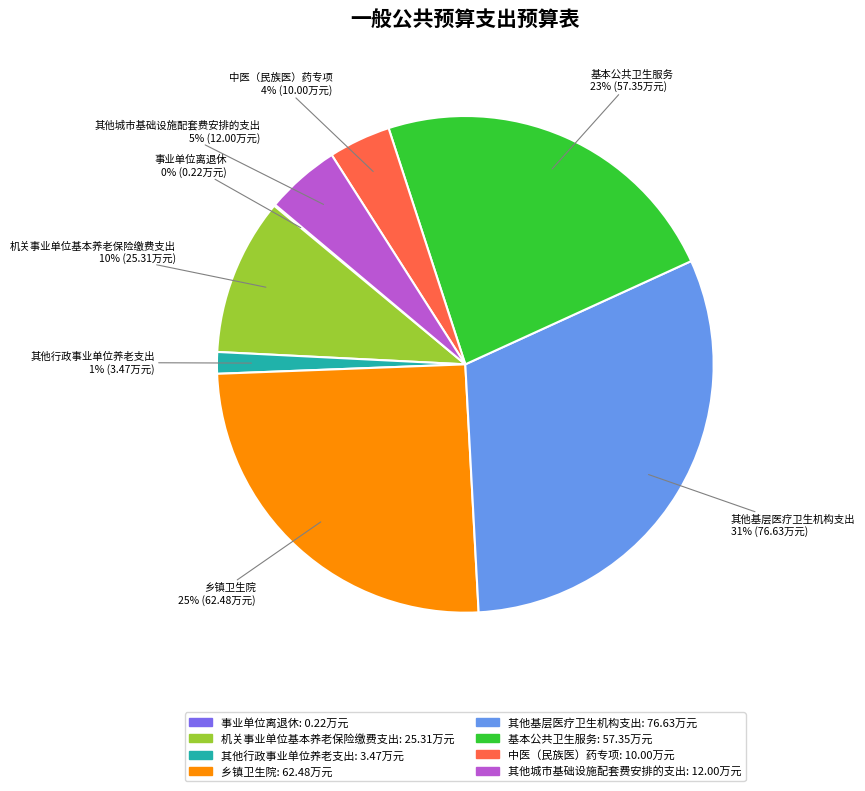

To the nearest percent, what is the difference between the 基本公共卫生服务 and 乡镇卫生院 slice percentages?

2%